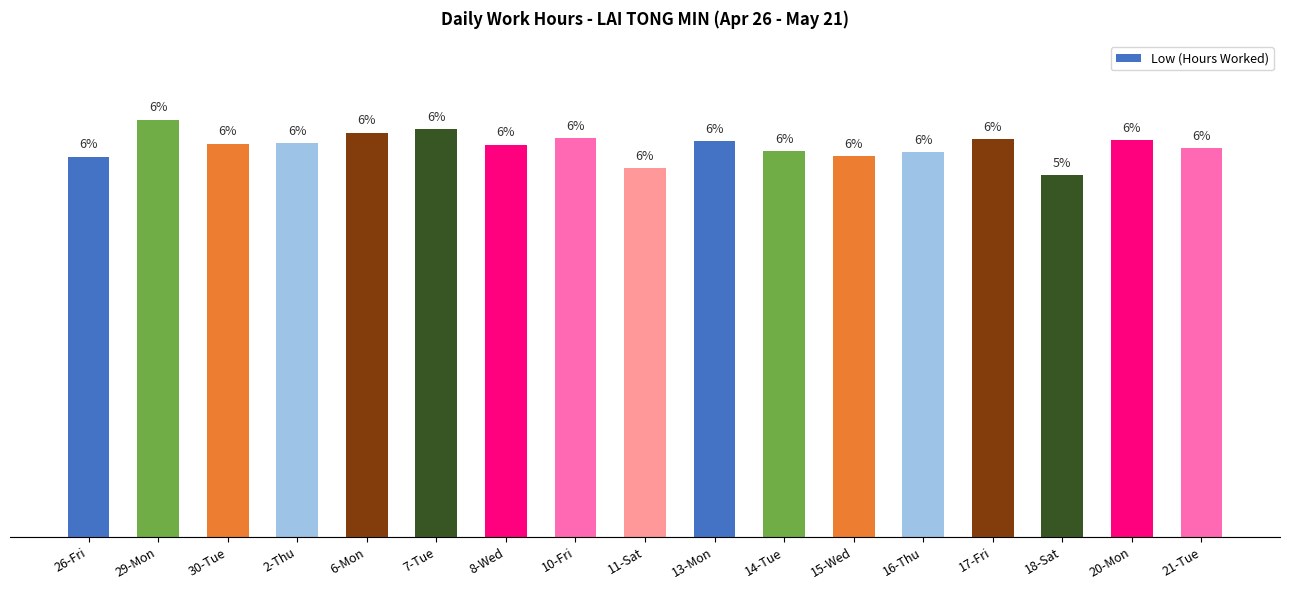

What is the sum of all values?

187.8